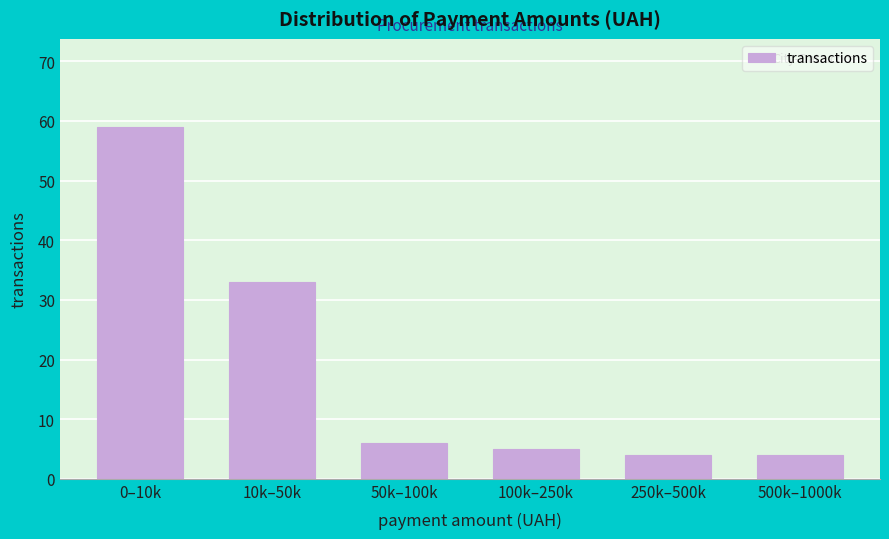

Reading left to right, transcribe all the data shown in this chart.

59	33	6	5	4	4